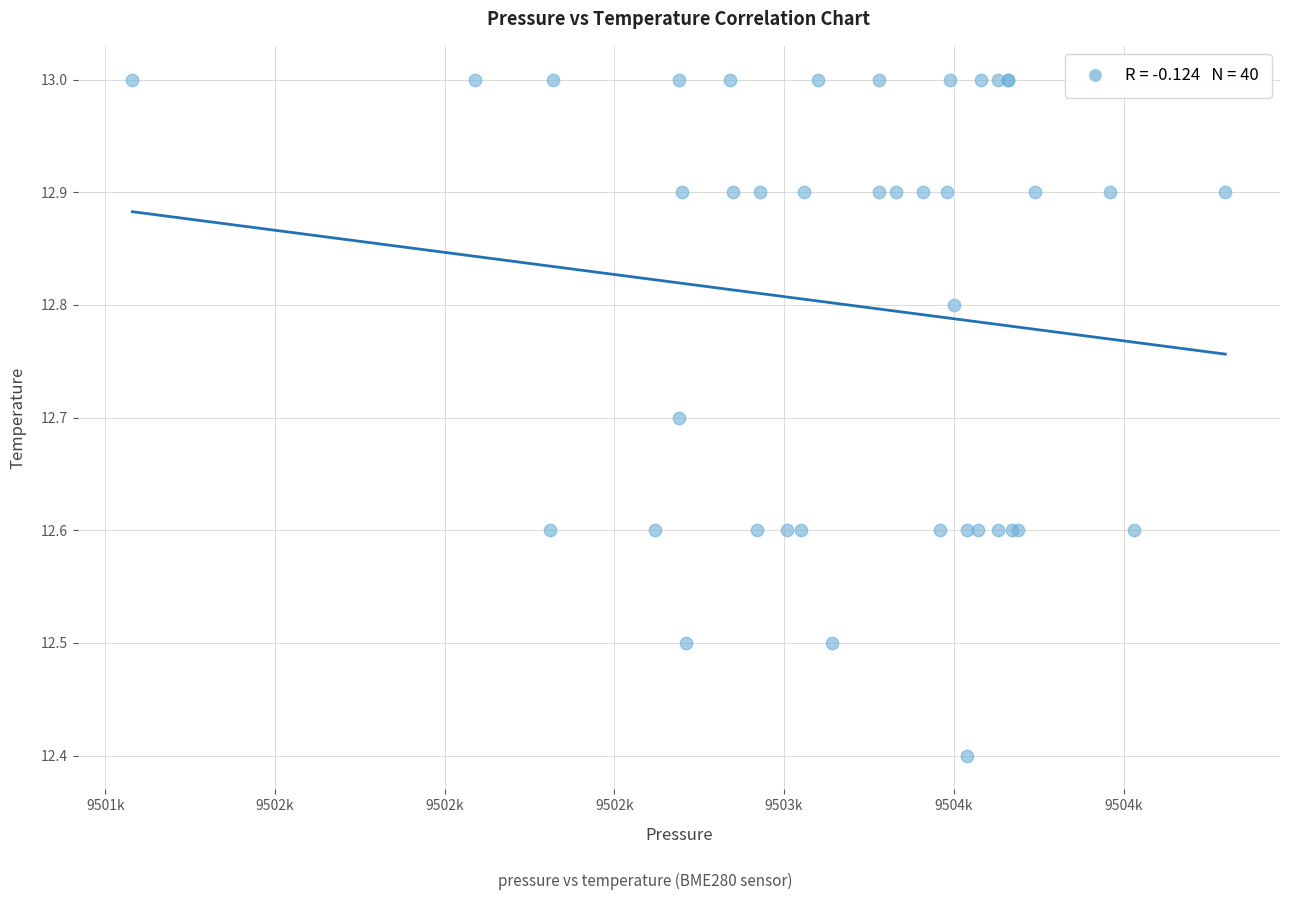

What Y value in the scatter plot is closest to 12?

12.4